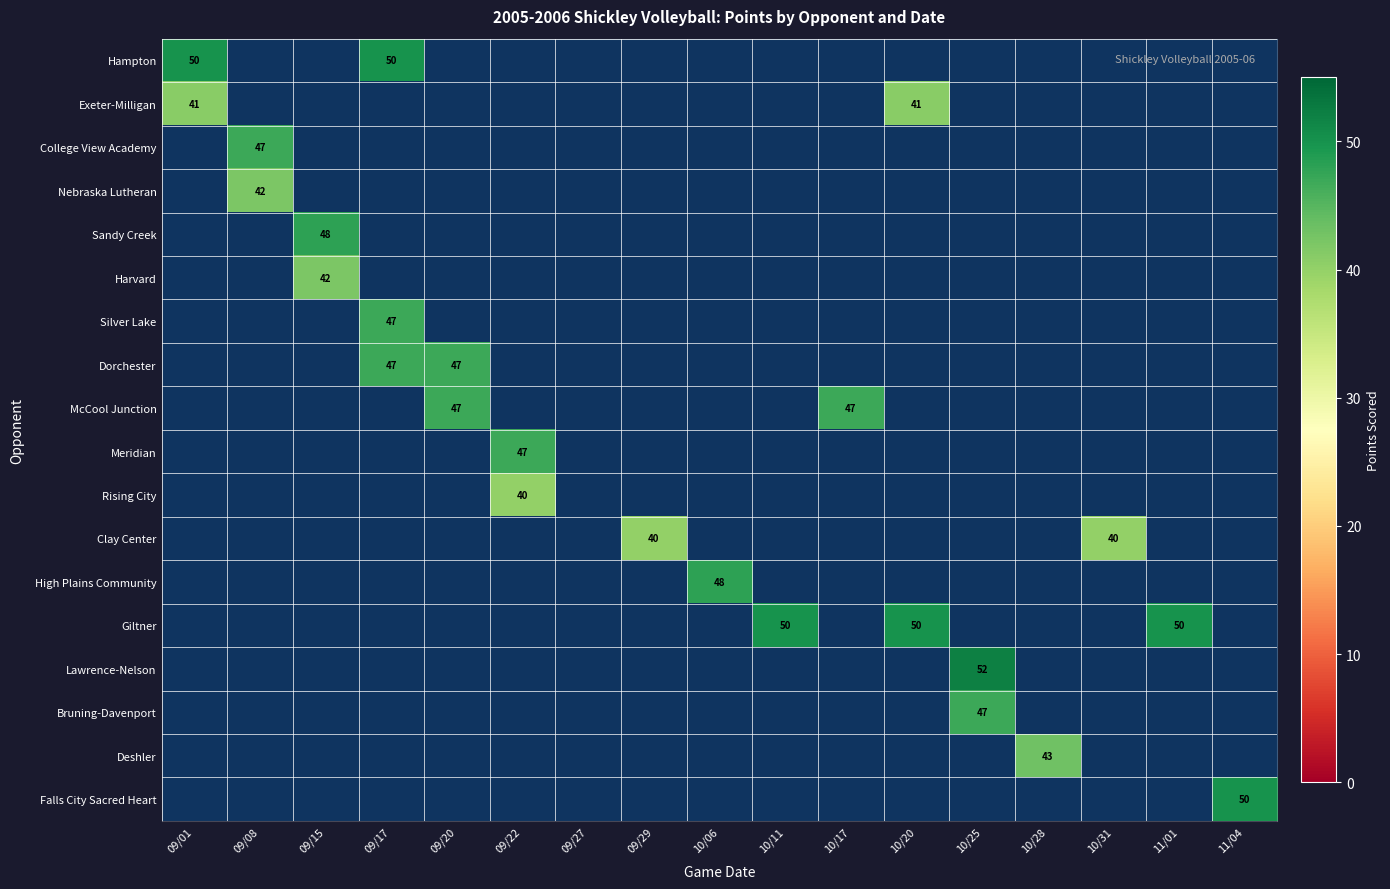

True or false: Clay Center has a value of 40 at 10/31.

True